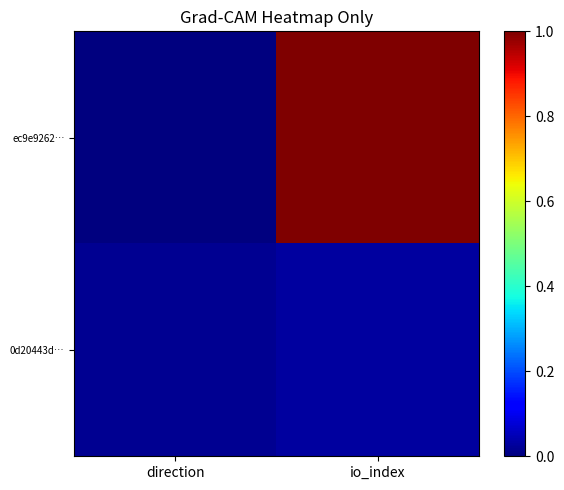

Reading left to right, extract all data points from this chart.

ec9e9262…: direction=0.0	io_index=1.0
0d20443d…: direction=0.0	io_index=0.0